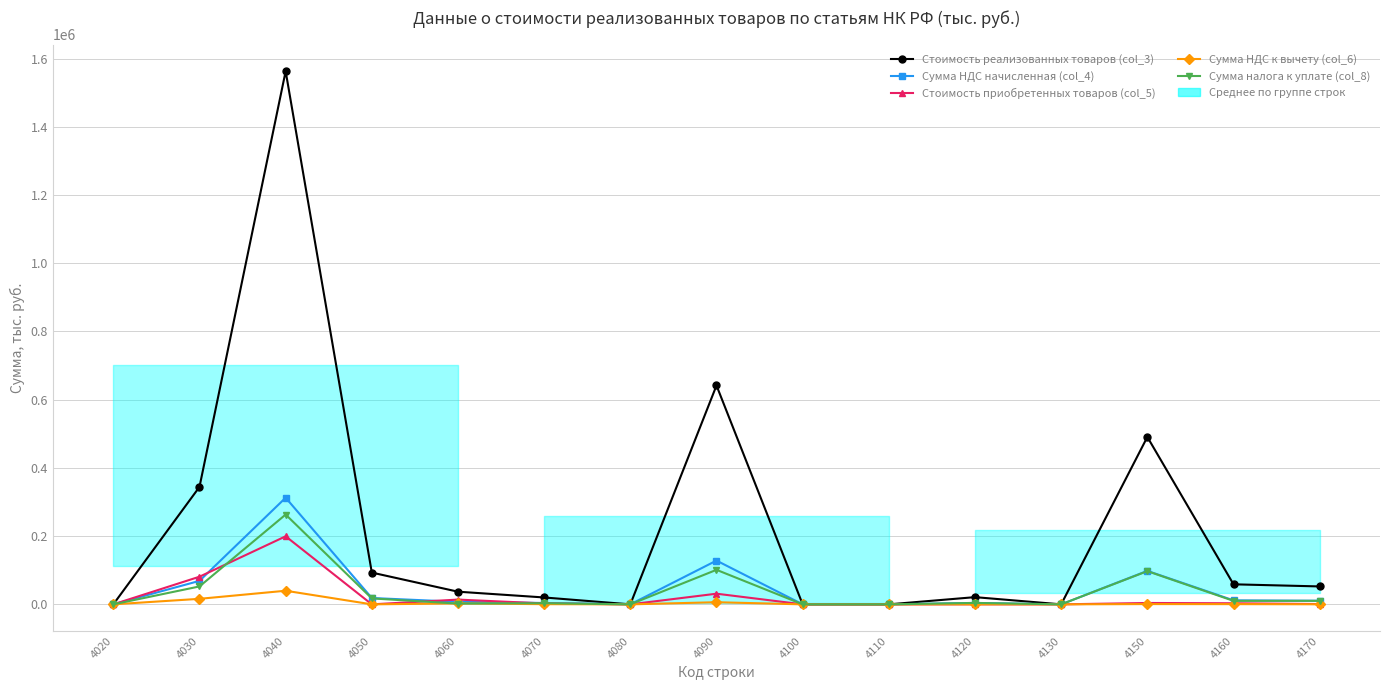

At which category does Сумма налога к уплате (col_8) reach its first local valley?

4060